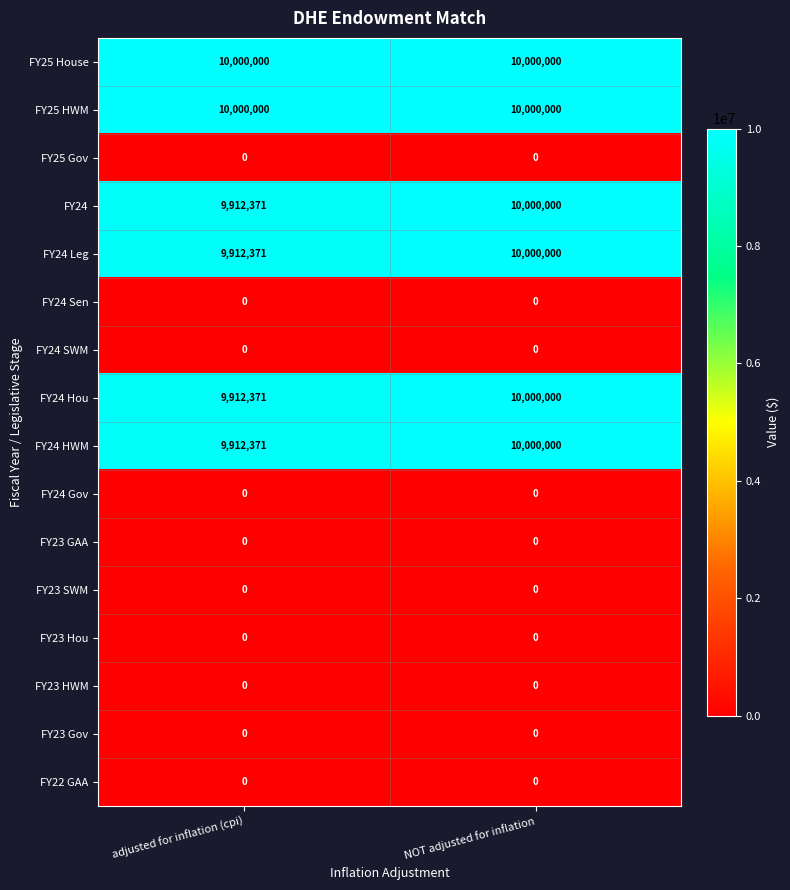

Count the number of data series in this chart.

16